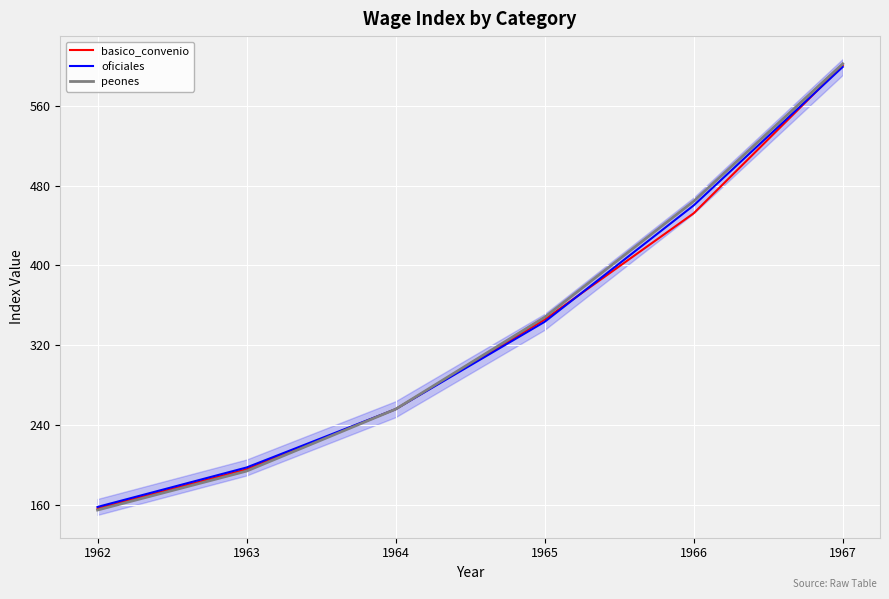

Rank the categories by peones value from highest to lowest.

1967, 1966, 1965, 1964, 1963, 1962